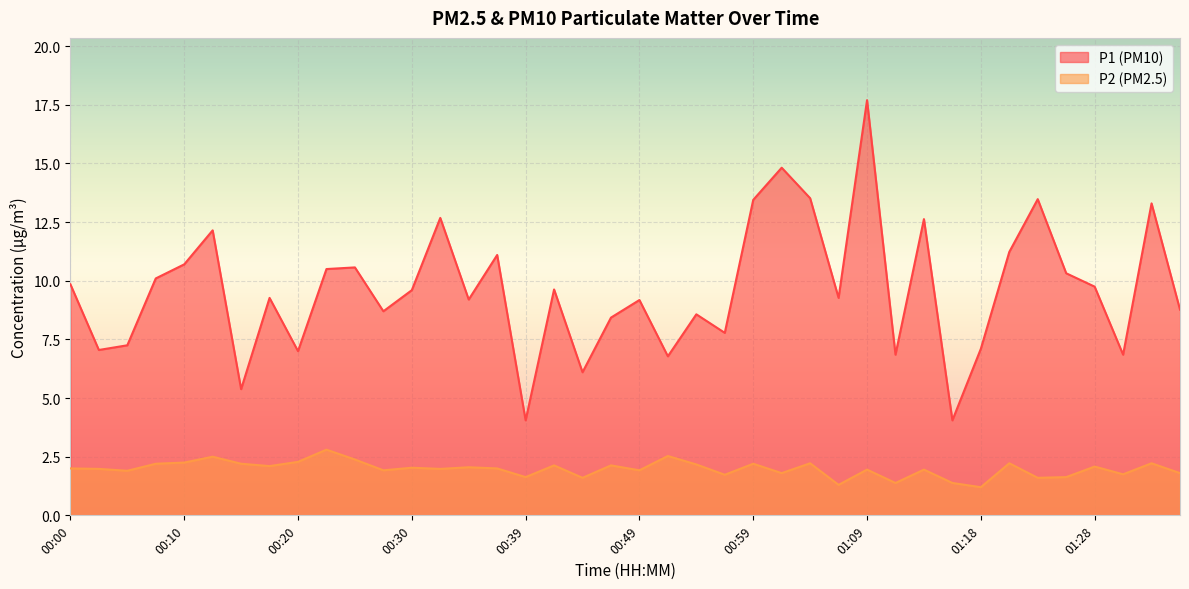

True or false: P2 and P1 intersect in this chart.

False